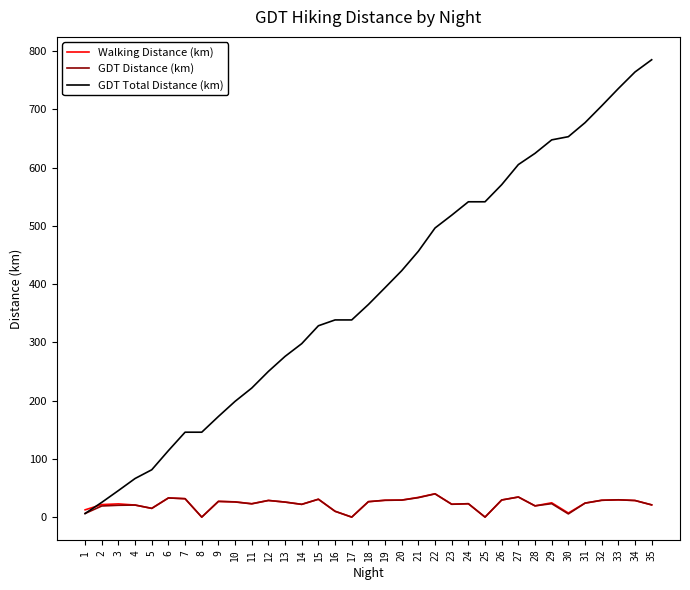

Is the value of GDT Distance (km) at 26 greater than the value of Walking Distance (km) at 30?

Yes